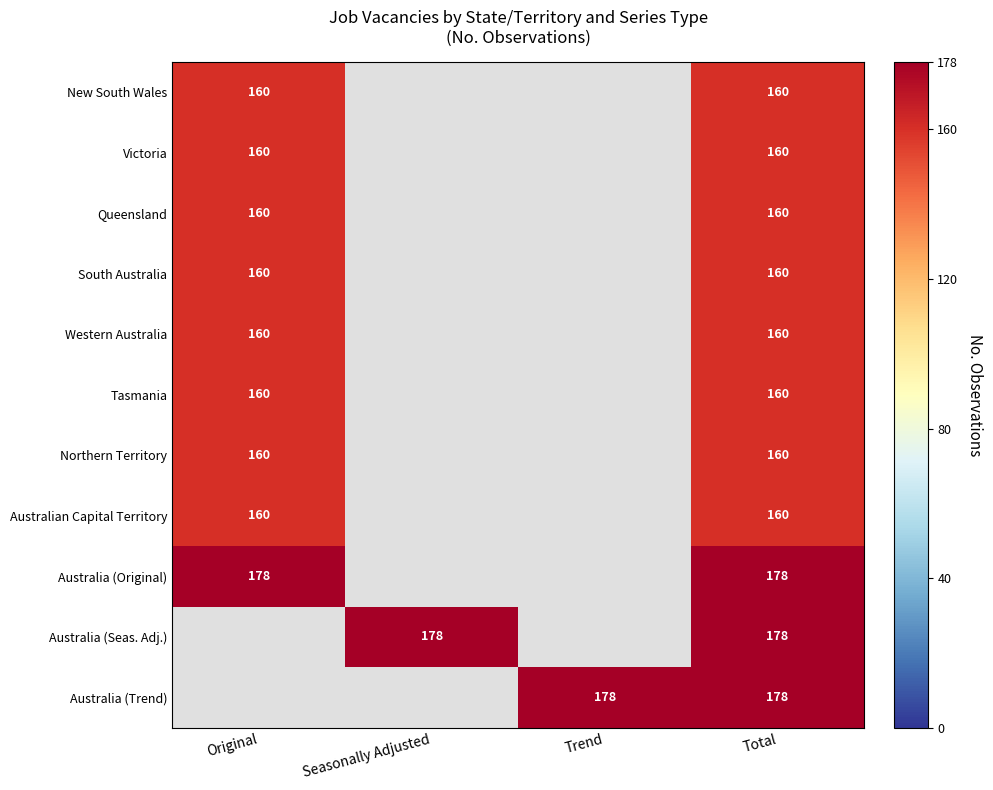

What is the minimum value shown in the chart?

160.0